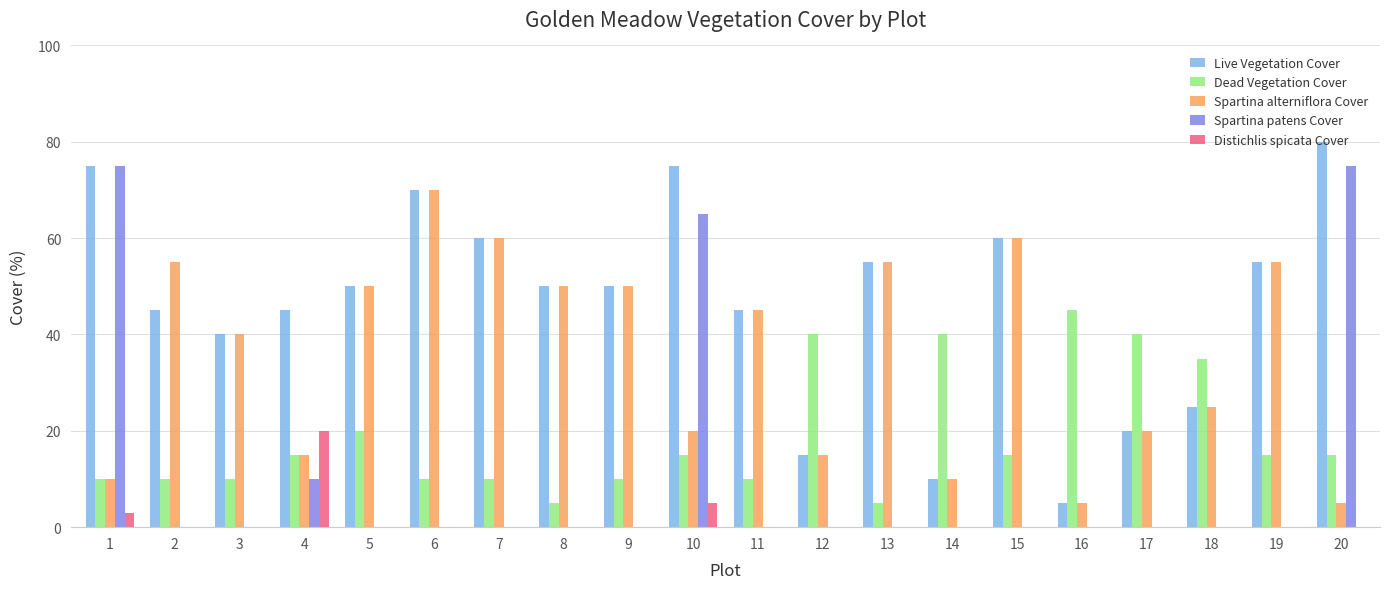

Which label corresponds to the largest value in the chart?

20